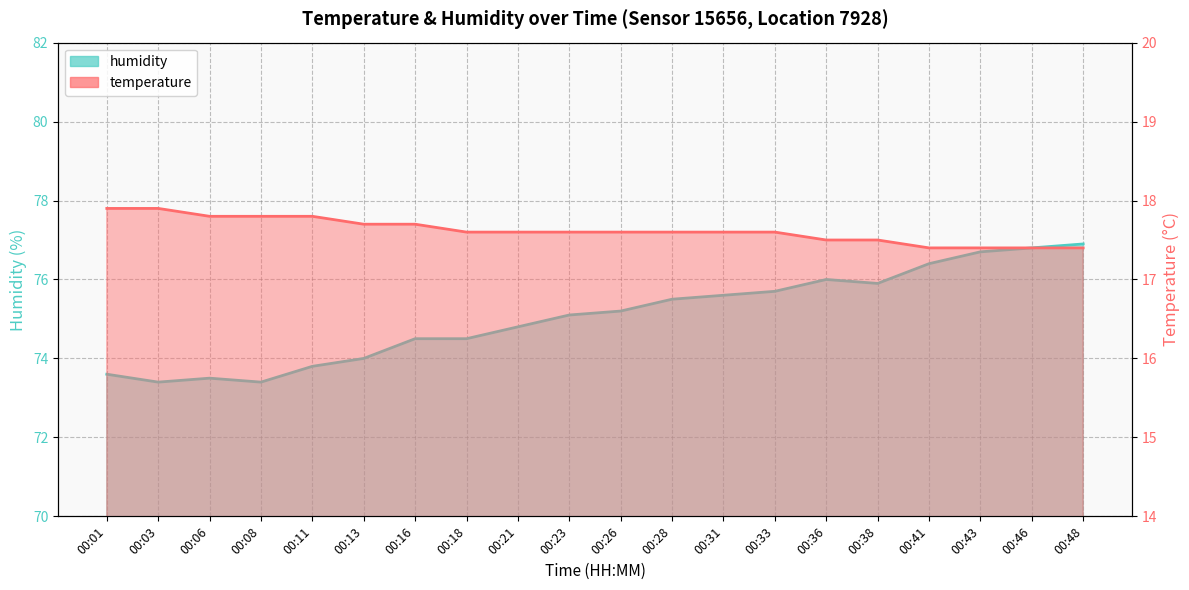

What is the approximate value of temperature at 00:06?

17.8